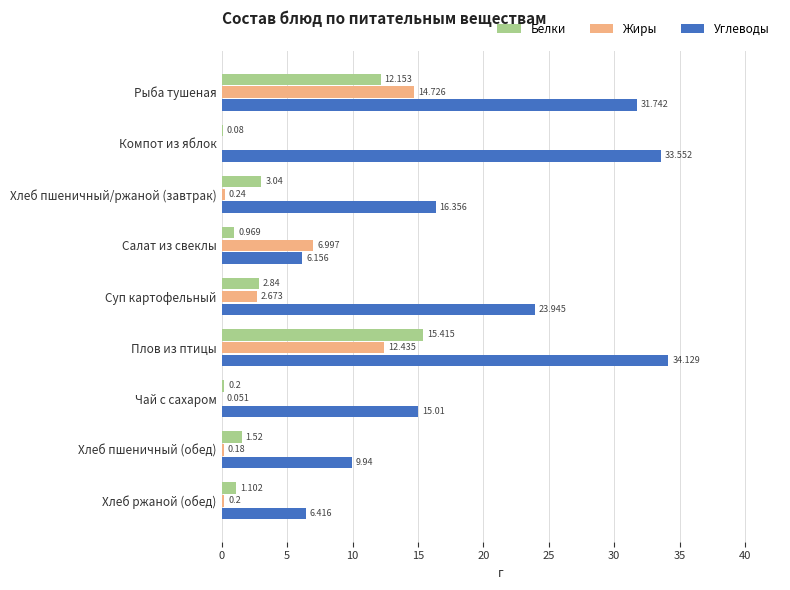

How many series are shown in this chart?

3